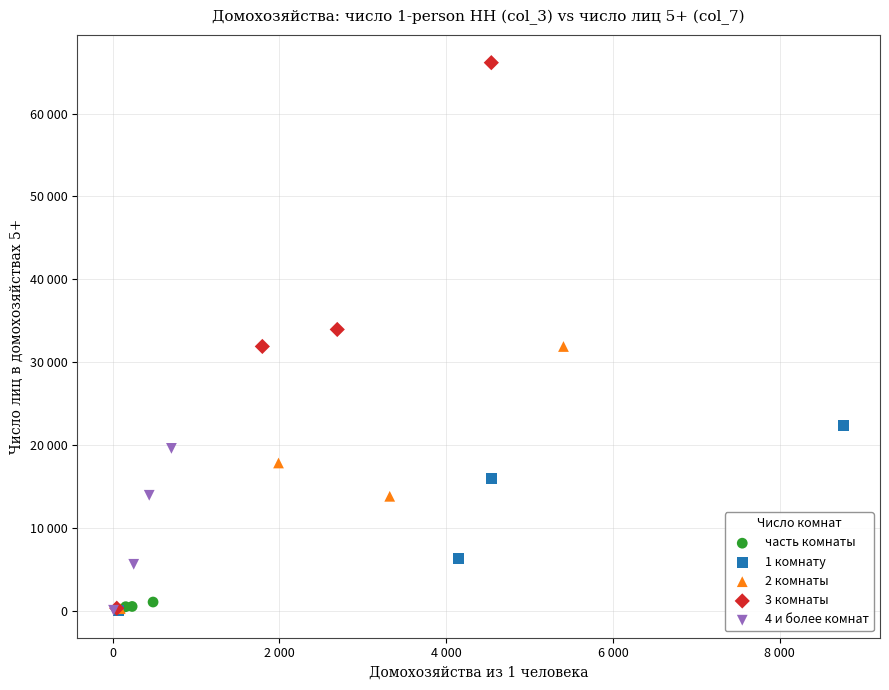

Which series has the largest Y range (max minus min)?

3 комнаты